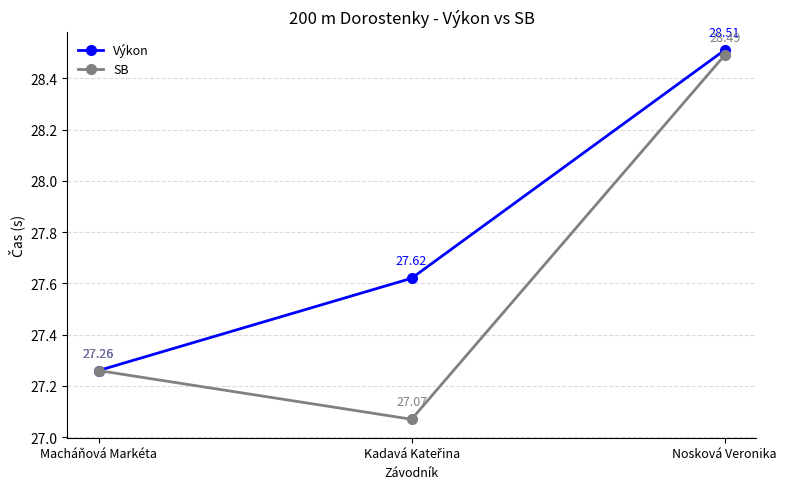

What is the difference between the SB values at Nosková Veronika and Macháňová Markéta?

1.2